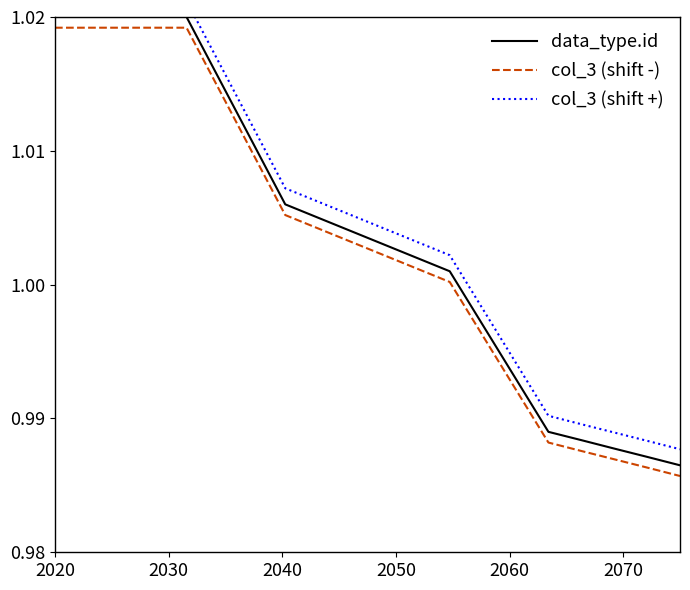

True or false: col_3 (shift -) and data_type.id cross at least once.

False